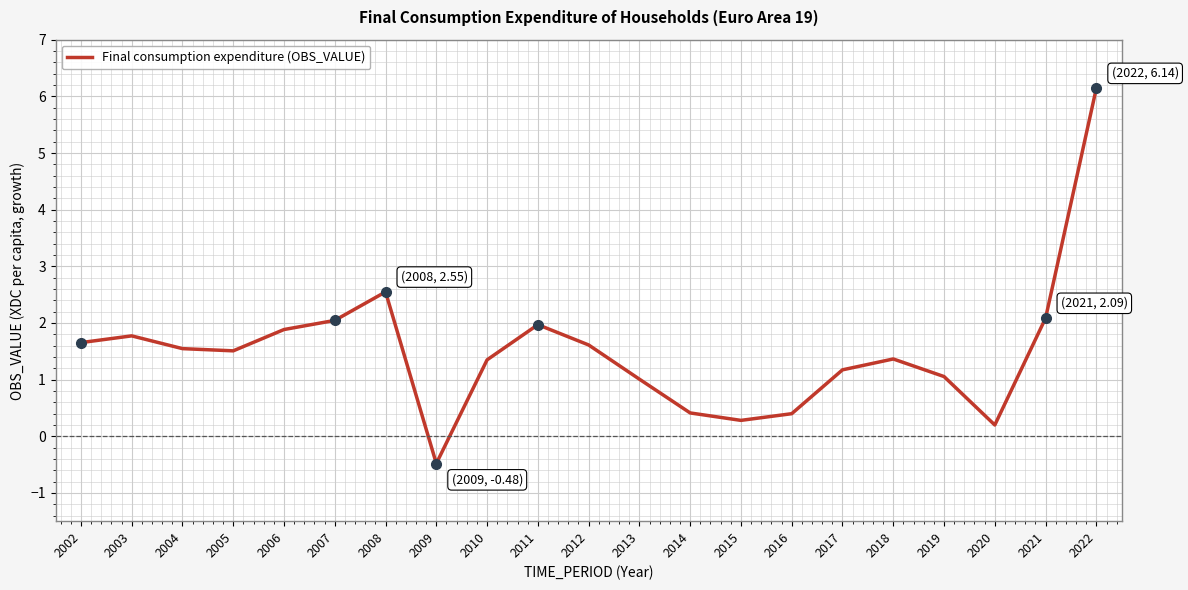

What is the change in value from 2007 to 2018?

-0.7